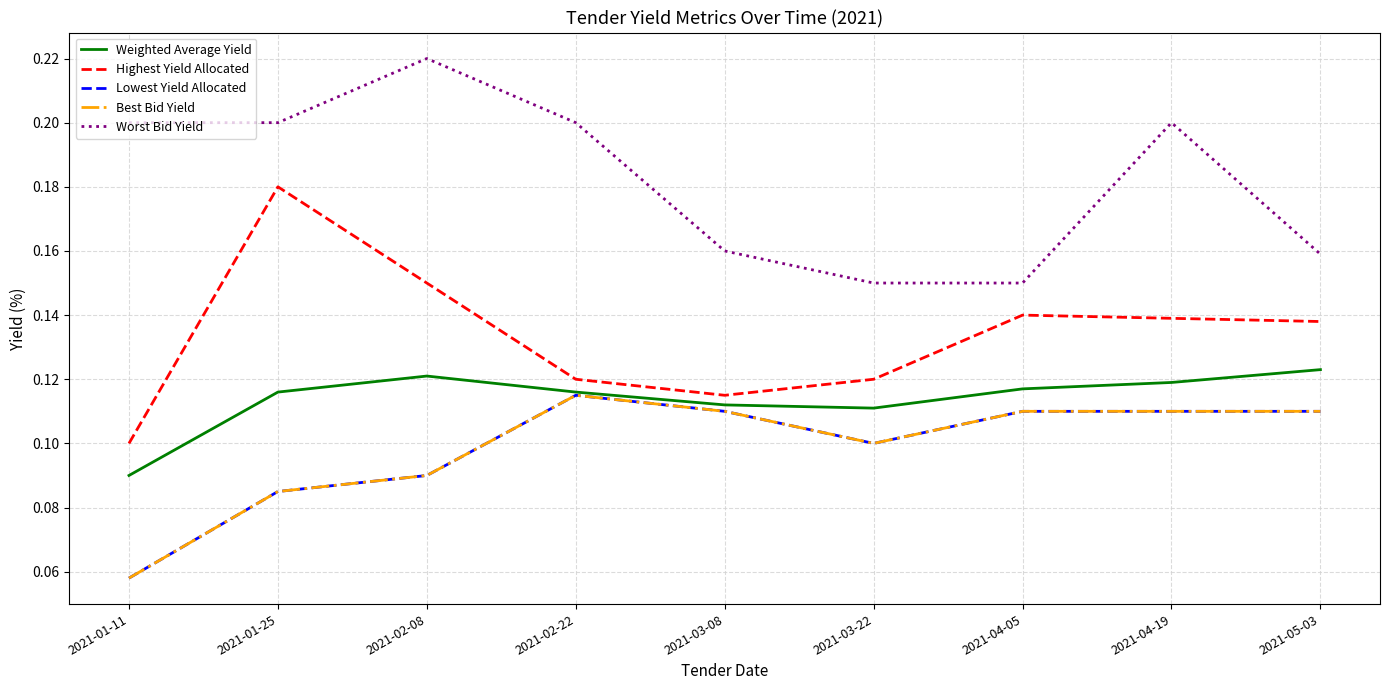

True or false: Highest Yield Allocated and Lowest Yield Allocated cross at least once.

False